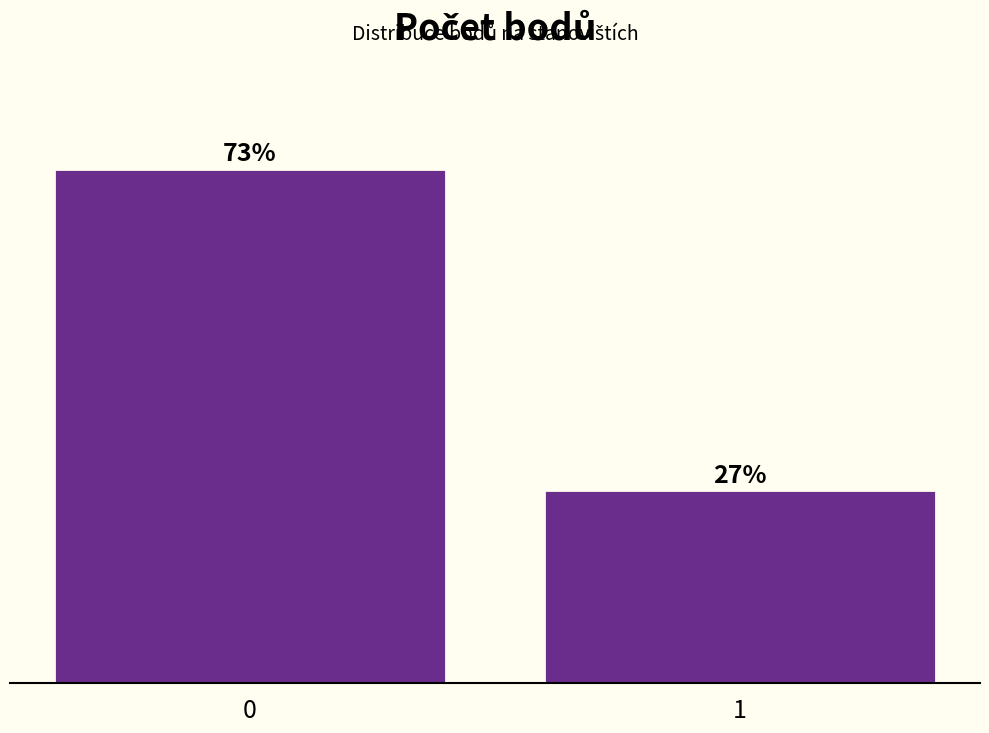

List the labels in order of value, smallest first.

1, 0